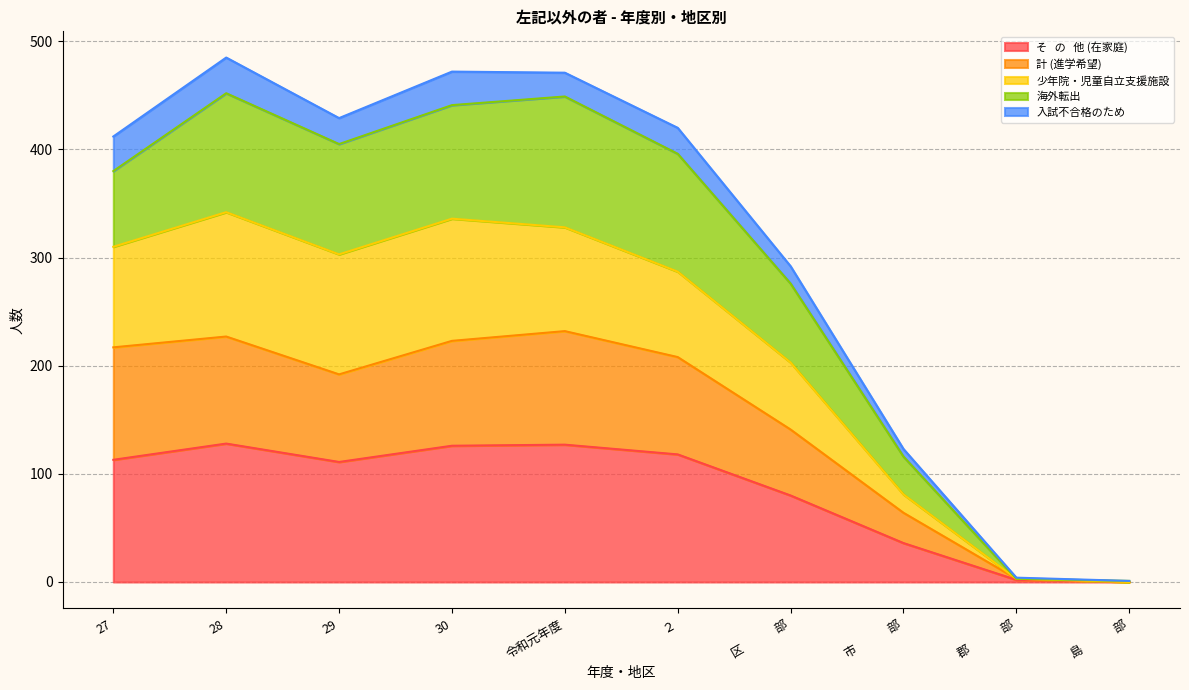

What is the sum of the そ   の   他 (在家庭) values at 30 and ２?

244